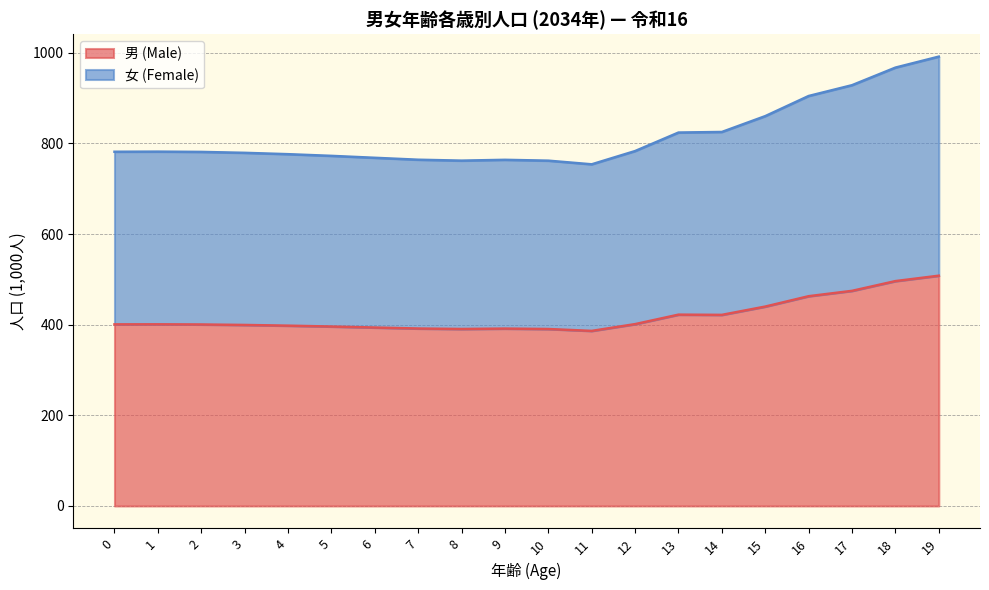

What is the smallest value displayed?

386.2